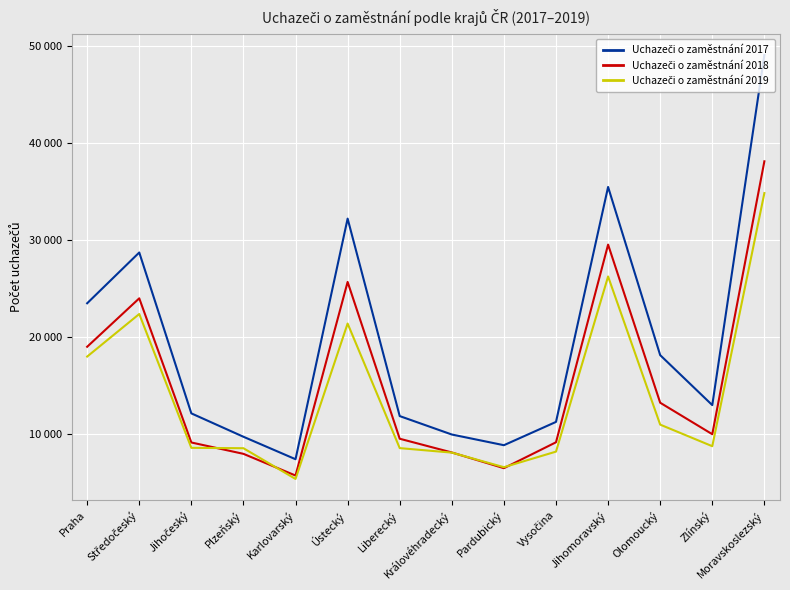

What is the total value across all series at Zlínský?

31743